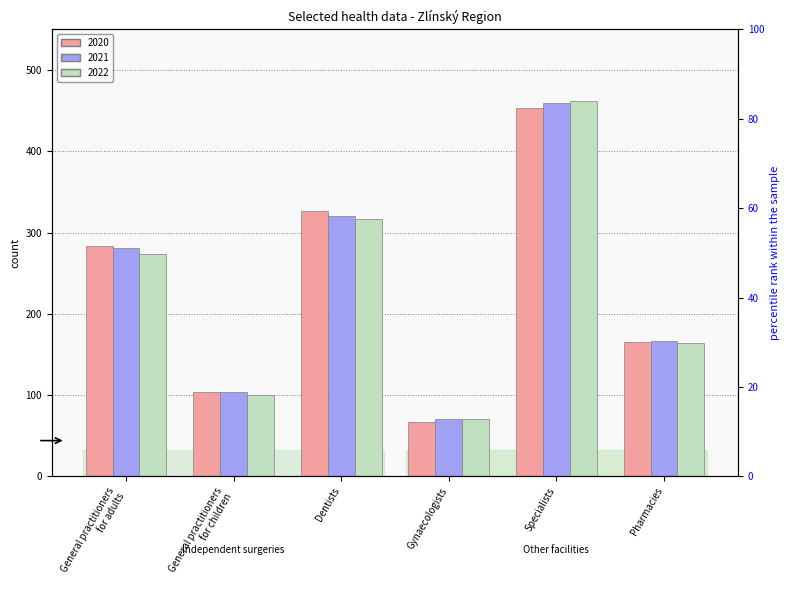

At which label does 2021 first exceed 281?

Dentists